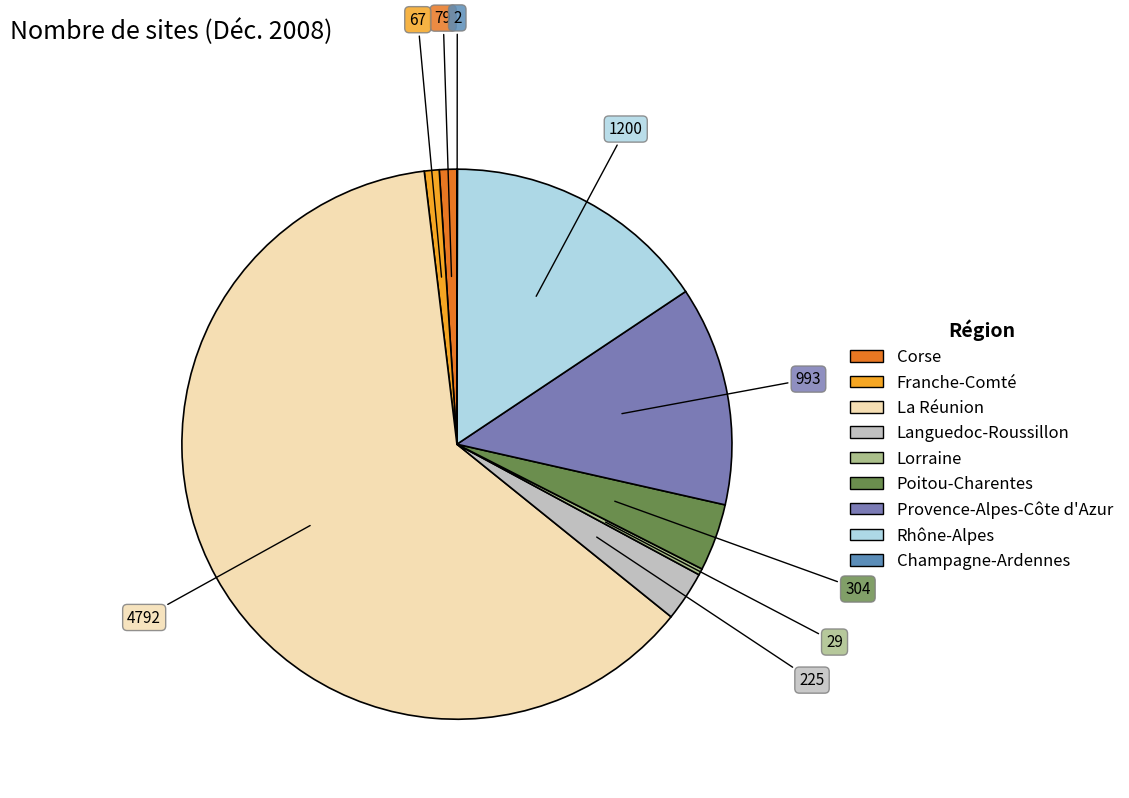

The Franche-Comté slice represents 1% of the pie. True or false?

True